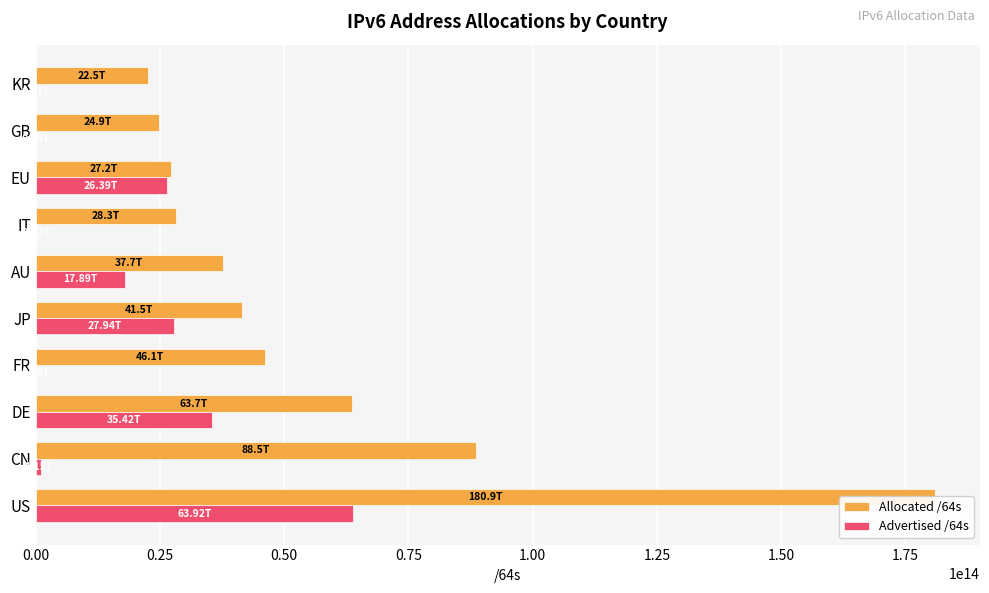

Which series has the largest range (max minus min)?

Allocated /64s